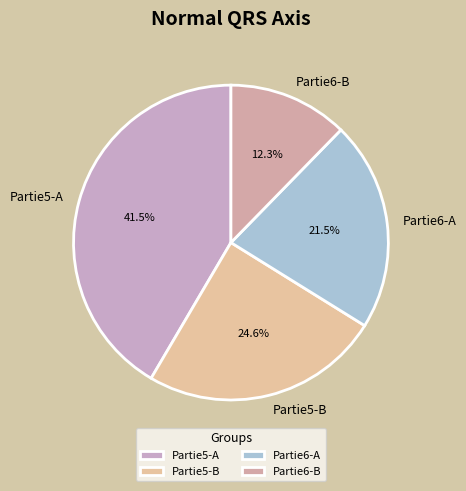

What percentage do Partie5-A and Partie5-B together represent?

66.2%